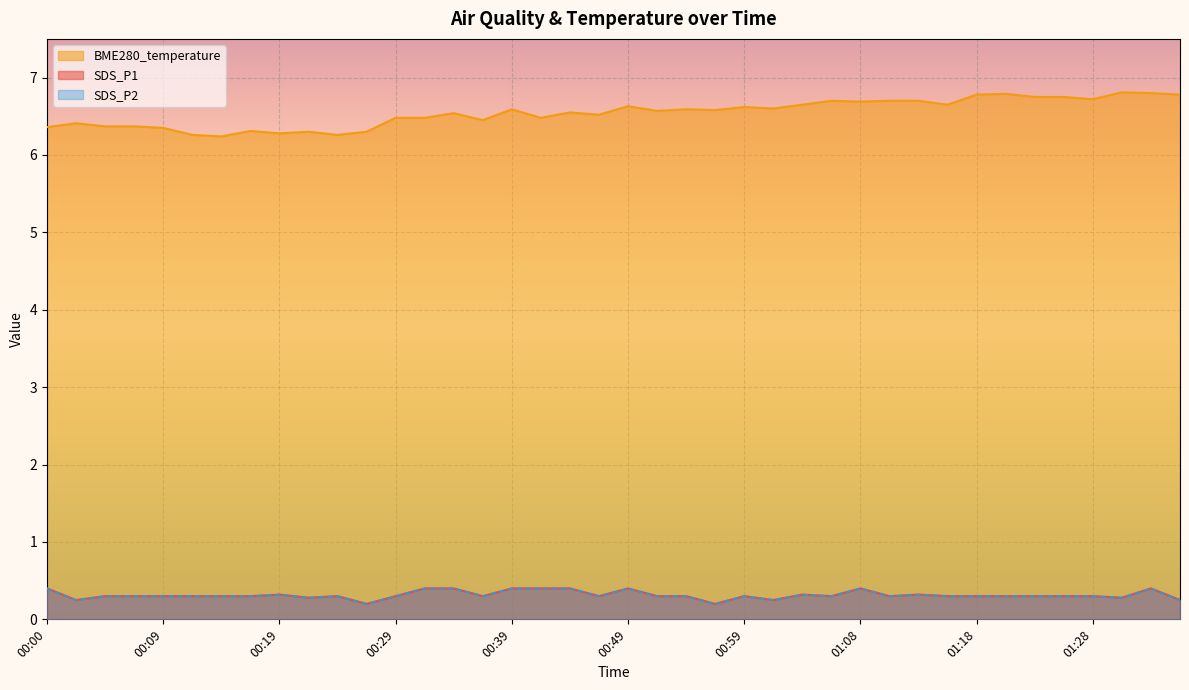

What is the value of the SDS_P2 point at the 21st from the left?

0.4